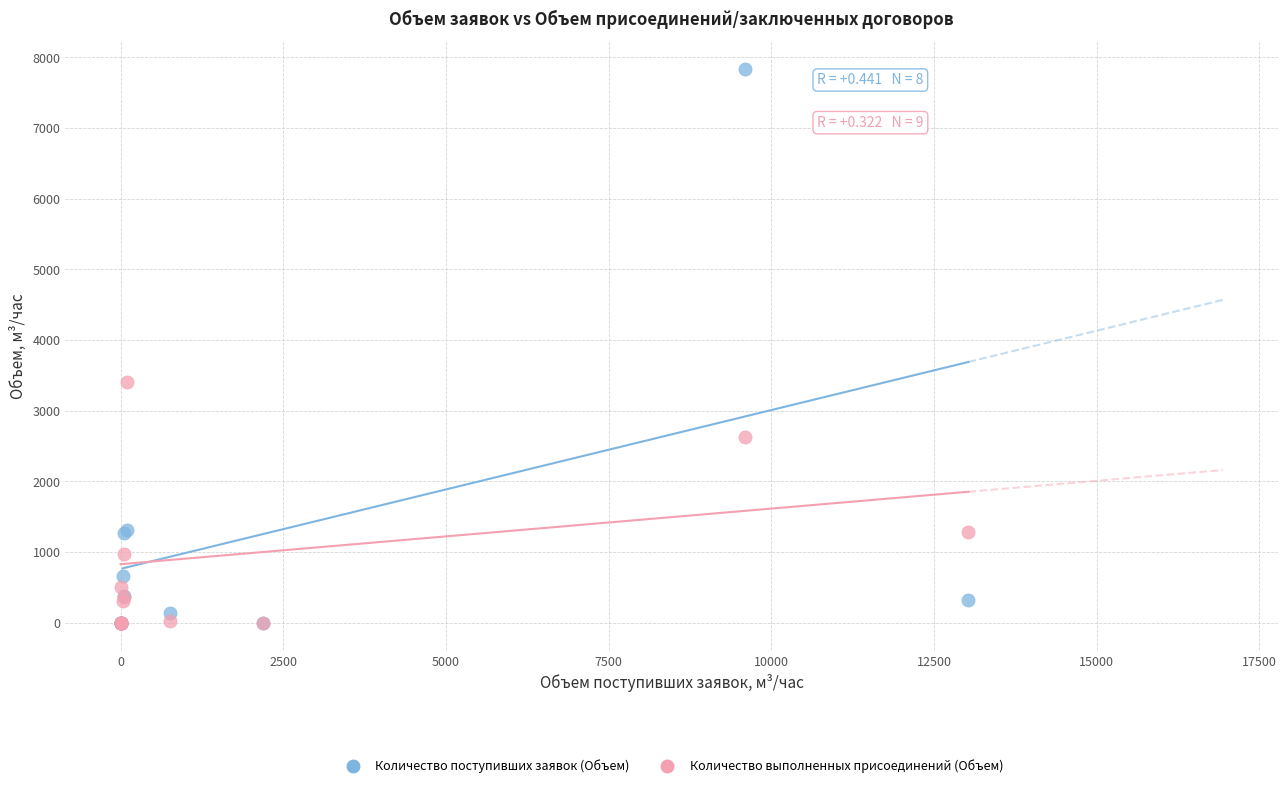

Which series has the largest Y range (max minus min)?

Количество поступивших заявок (Объем)